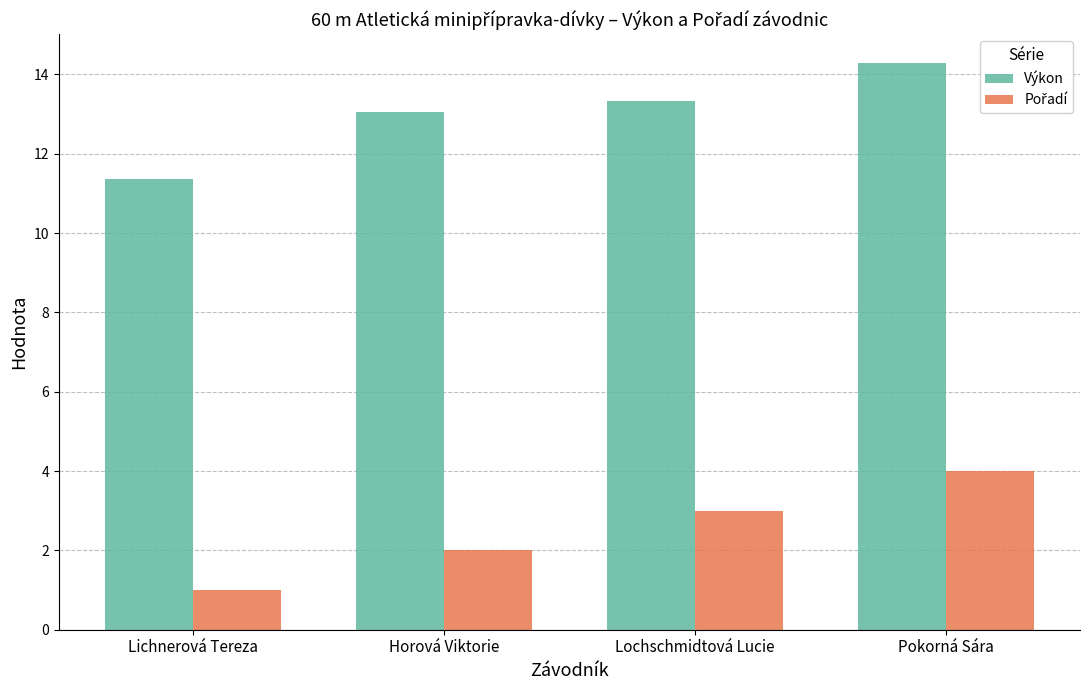

At how many categories does at least one series exceed 5?

4